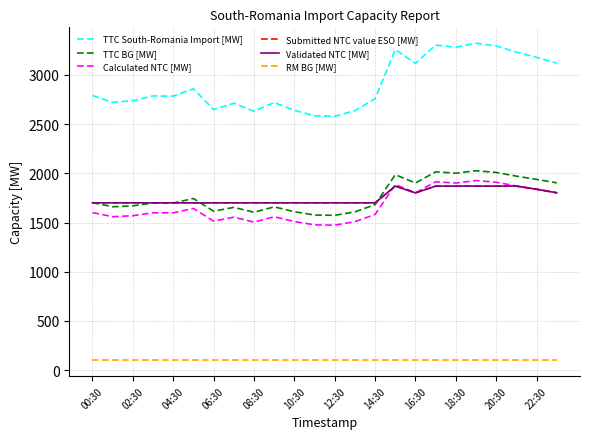

Is this an area chart (filled region under the line)?

No